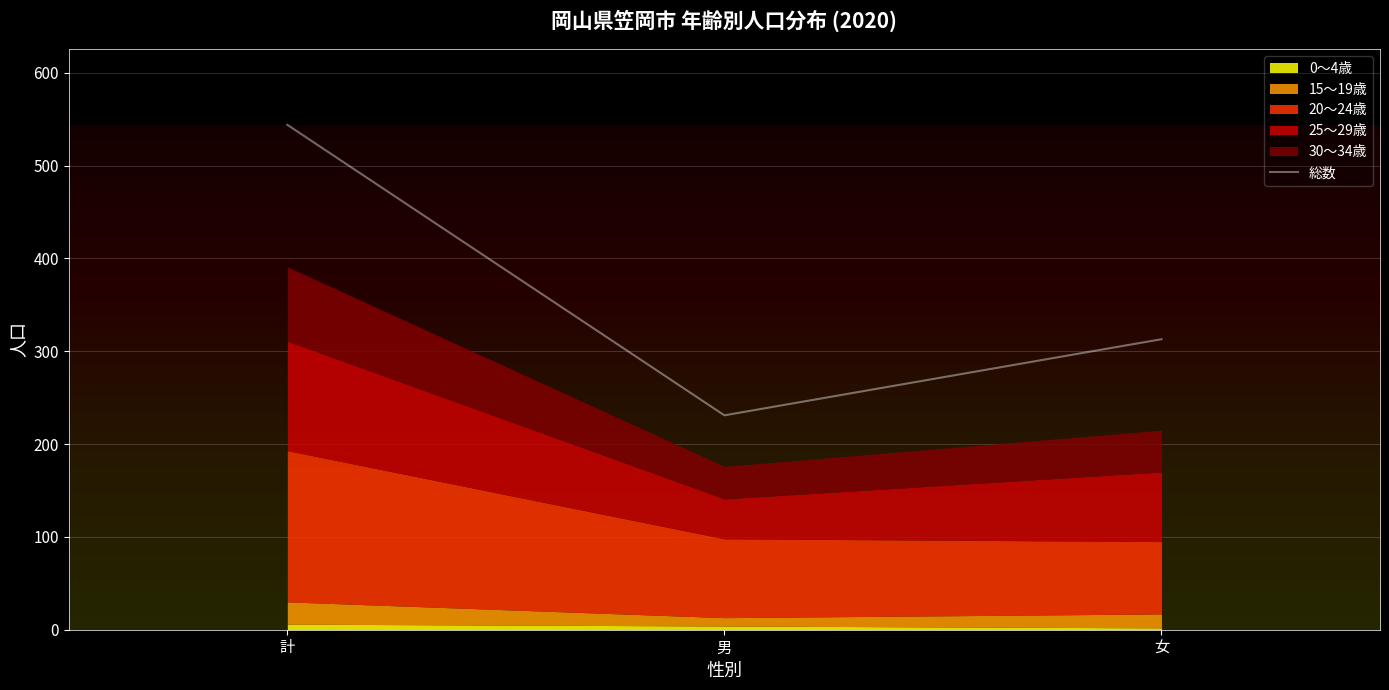

List the labels in order of value, largest first.

計, 女, 男